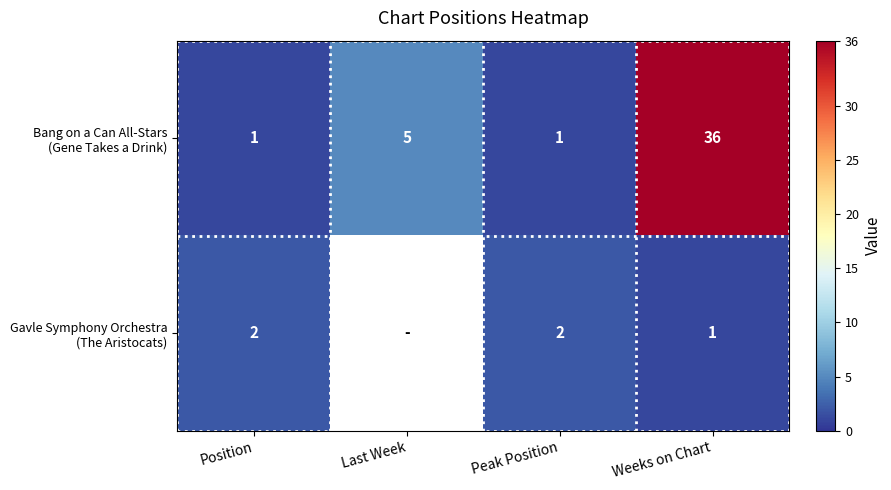

What is the approximate value of Bang on a Can All-Stars (Gene Takes a Drink) at Peak Position?

1.0